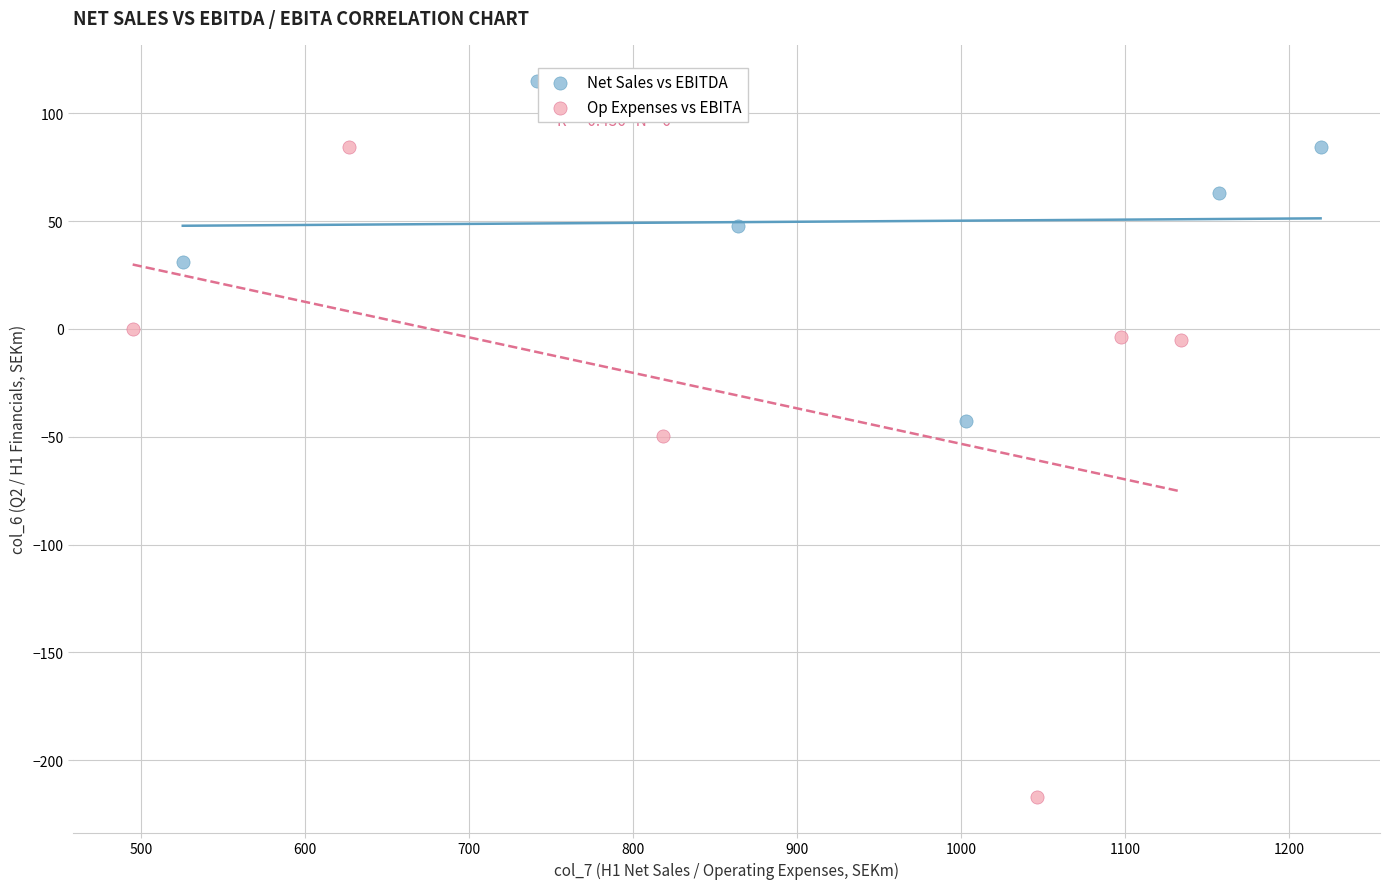

Which series reaches the minimum Y coordinate?

Op Expenses vs EBITA